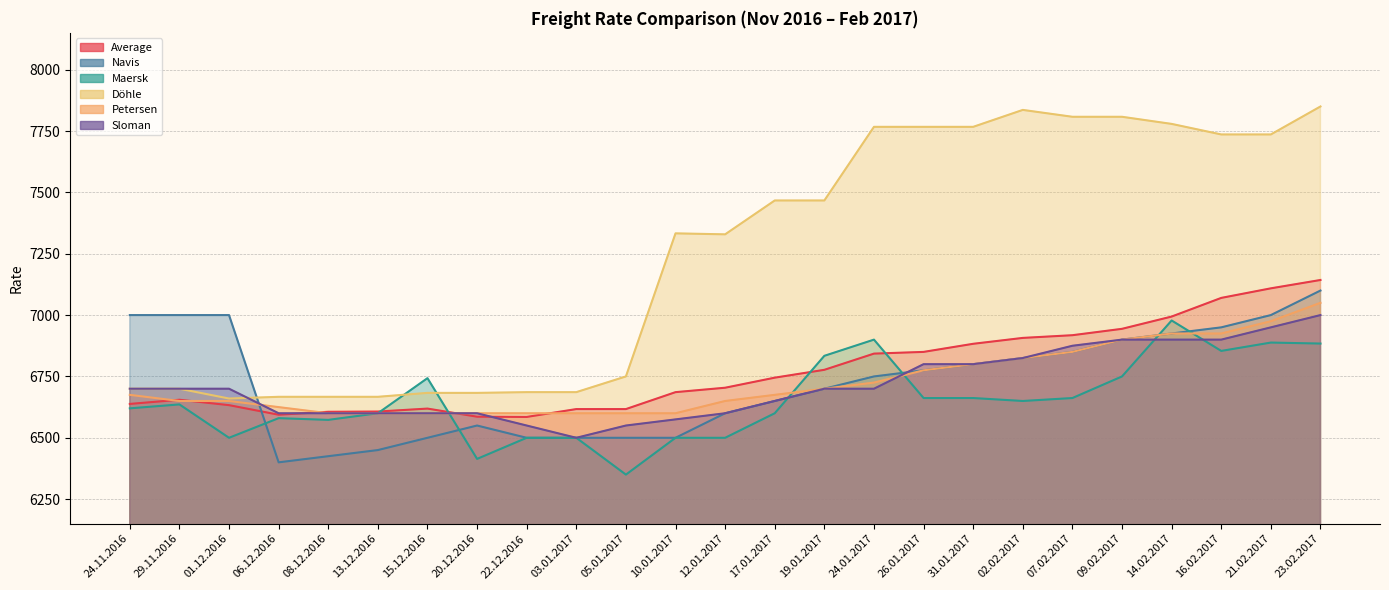

Does the chart display data point markers on the line(s)?

No